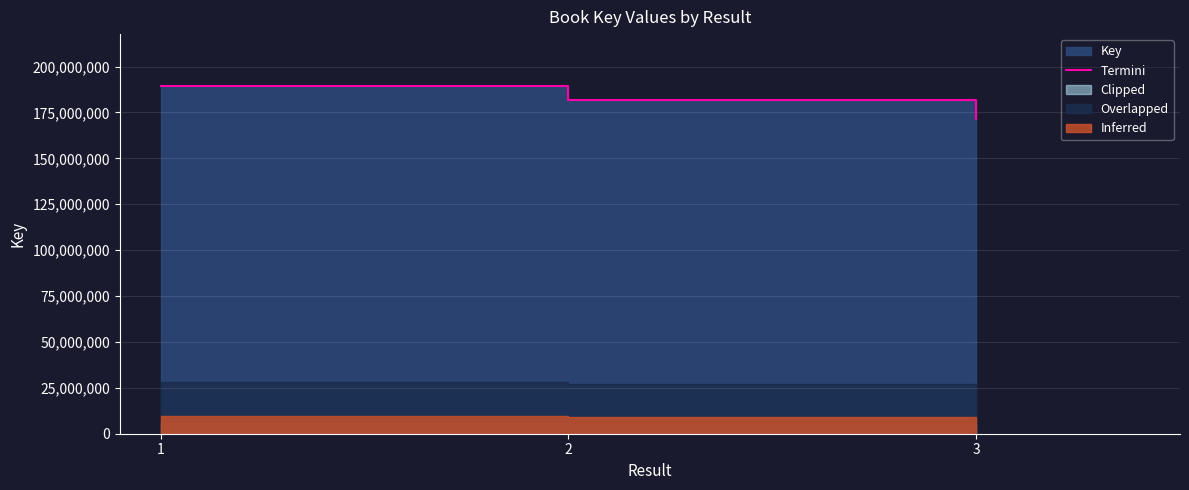

Where does the data first go above 181642670?

1